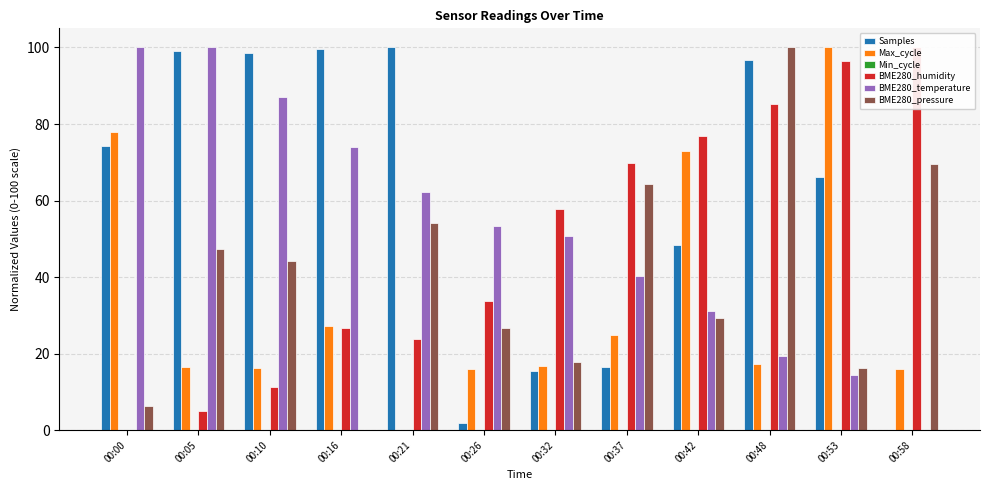

What is the difference between the Max_cycle values at 00:37 and 00:21?

24.7